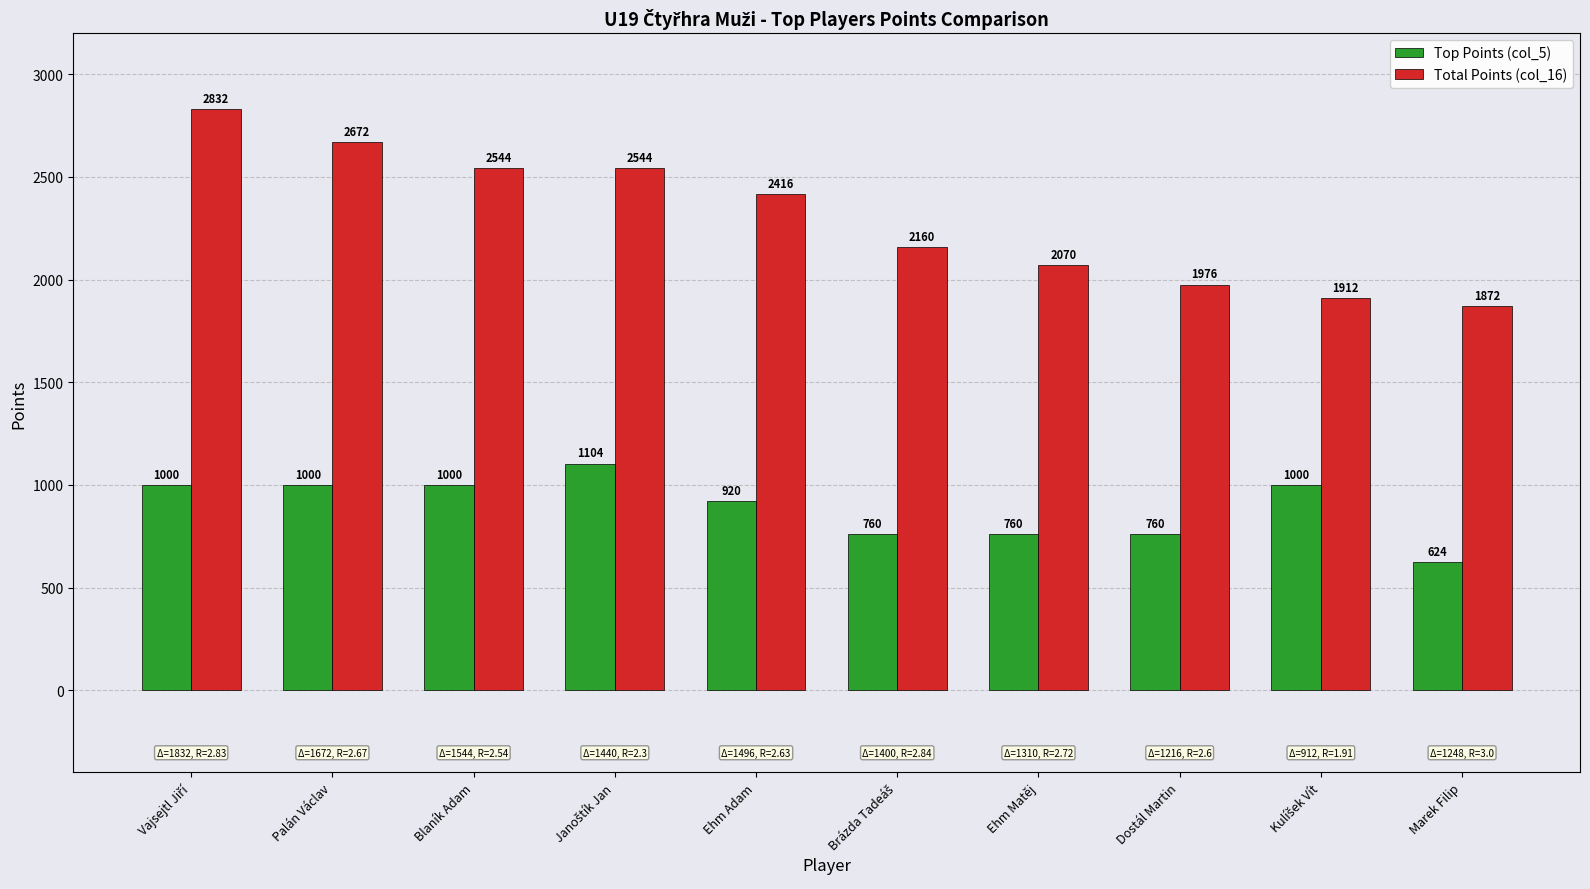

The Total Points (col_16) series shows 2070 at Ehm Matěj. True or false?

True